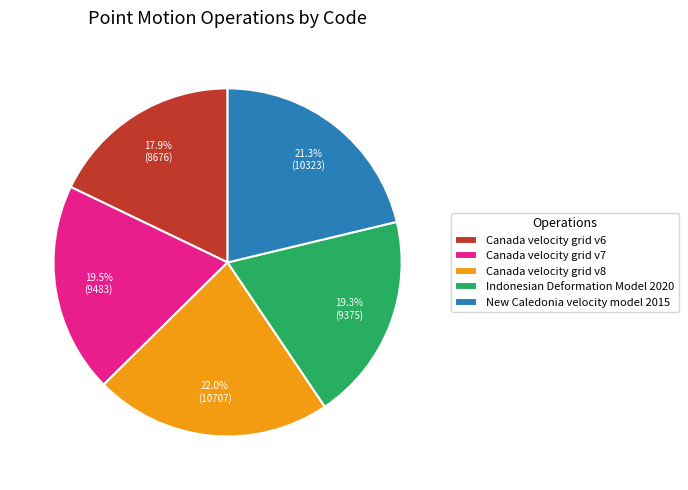

What is the ratio of the value at Canada velocity grid v7 to the value at Canada velocity grid v6?

1.1